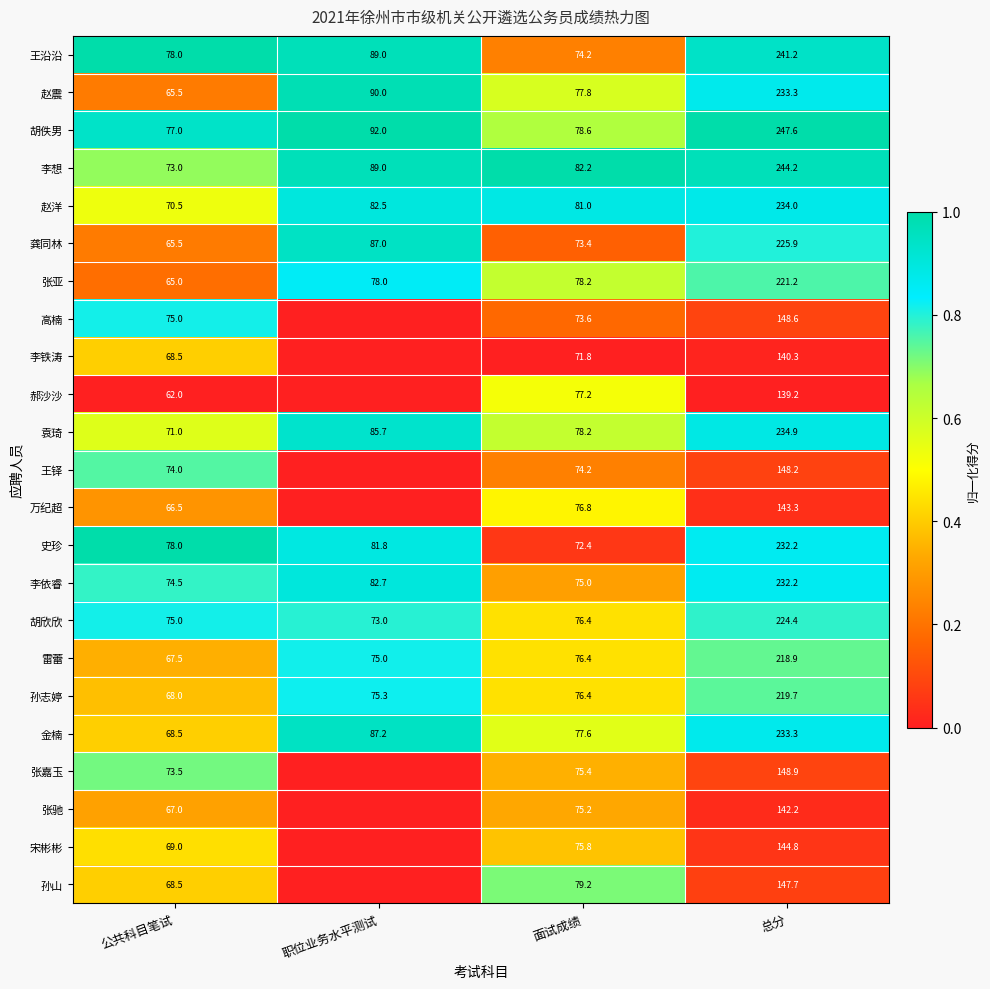

What is the approximate value of 孙志婷 at 总分?

219.7